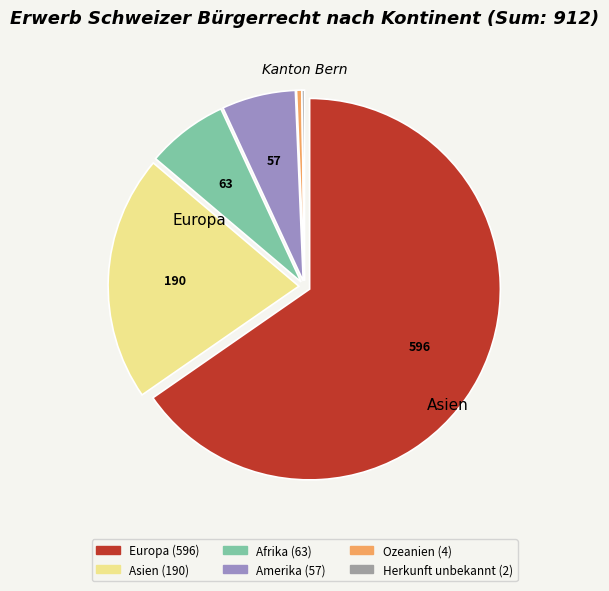

Is there any slice that represents more than half of the pie?

Yes